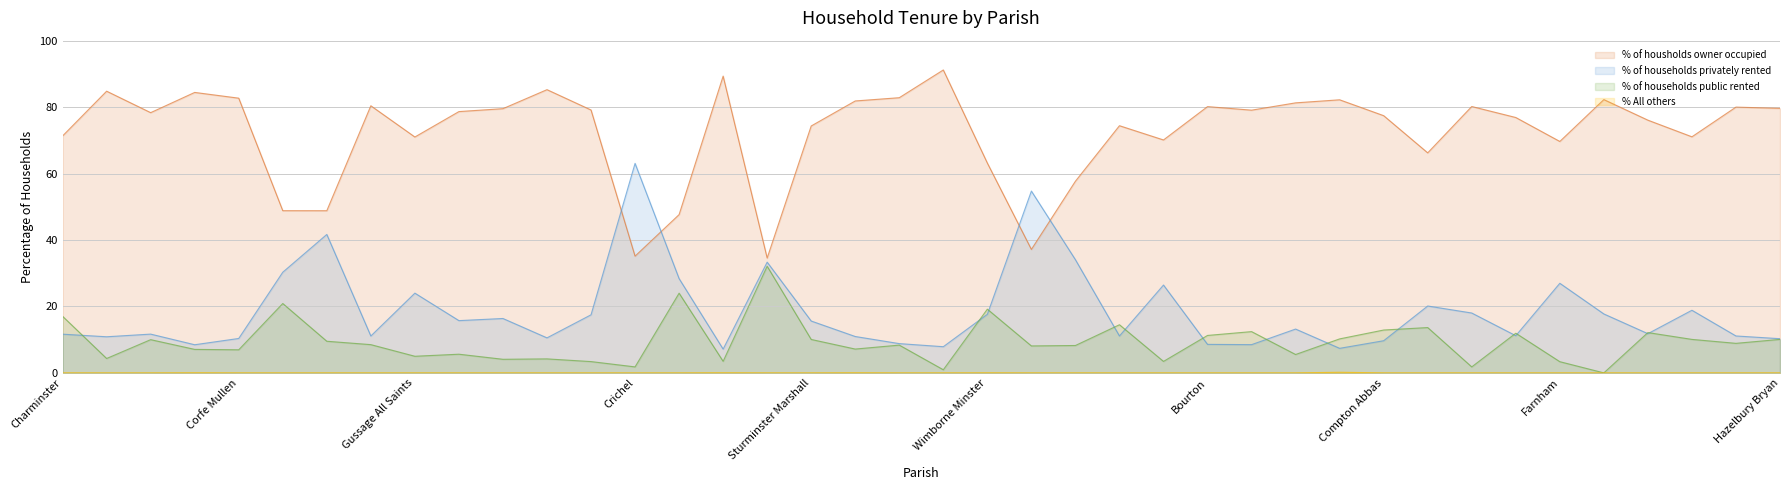

True or false: % of housholds owner occupied and % All others intersect in this chart.

False